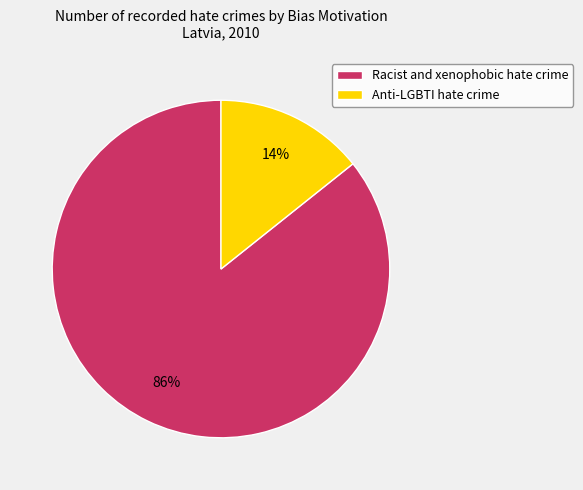

Count the number of slices in the pie.

2